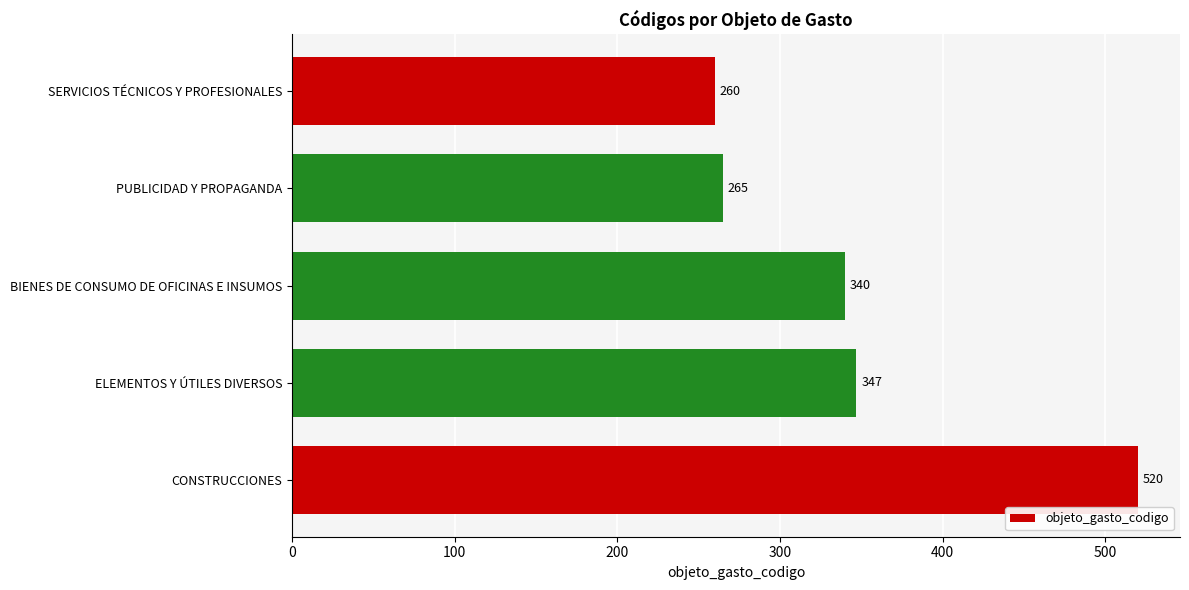

What is the smallest value displayed?

260